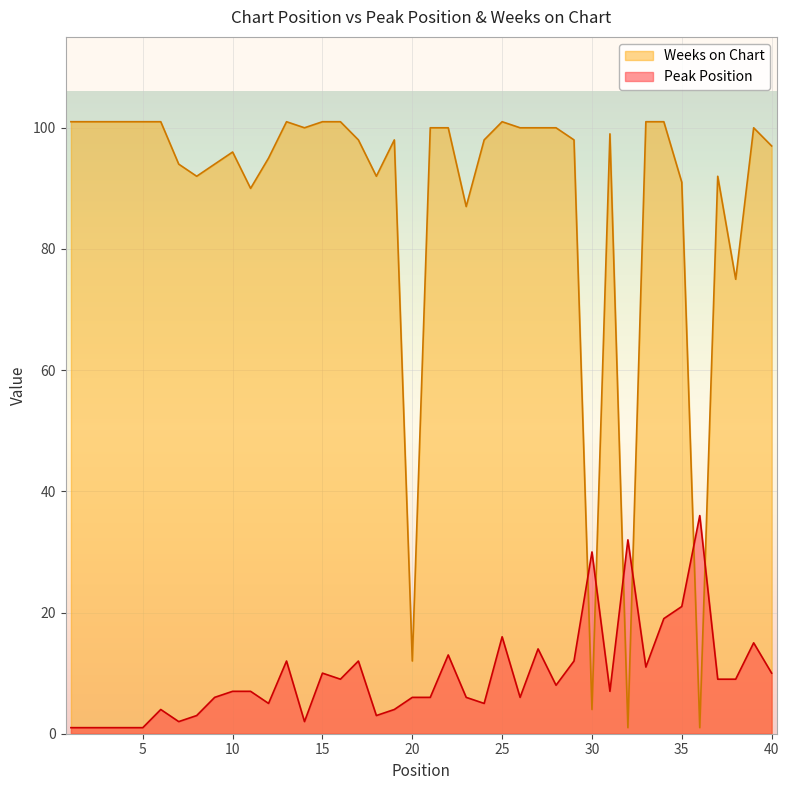

Reading right to left, transcribe all the data shown in this chart.

Peak Position: 10	15	9	9	36	21	19	11	32	7	30	12	8	14	6	16	5	6	13	6	6	4	3	12	9	10	2	12	5	7	7	6	3	2	4	1	1	1	1	1
Weeks on Chart: 97	100	75	92	1	91	101	101	1	99	4	98	100	100	100	101	98	87	100	100	12	98	92	98	101	101	100	101	95	90	96	94	92	94	101	101	101	101	101	101